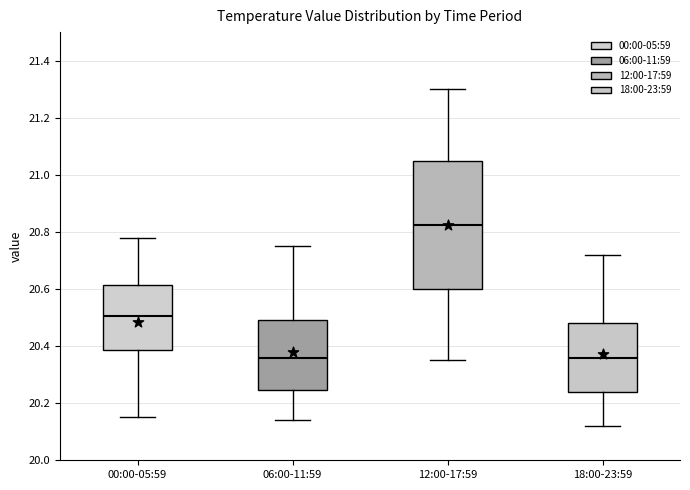

Reading left to right, transcribe this box plot: for each box, give where its median line is, the range the box spans, and where its two whiskers end, as read against the y-axis. The values are not printed on the chart, so give them approximately, as read against the axis.

00:00-05:59: median 20.50, box 20.38 to 20.62, whiskers 20.16 to 20.78
06:00-11:59: median 20.36, box 20.24 to 20.50, whiskers 20.14 to 20.76
12:00-17:59: median 20.82, box 20.60 to 21.06, whiskers 20.36 to 21.30
18:00-23:59: median 20.36, box 20.24 to 20.48, whiskers 20.12 to 20.72